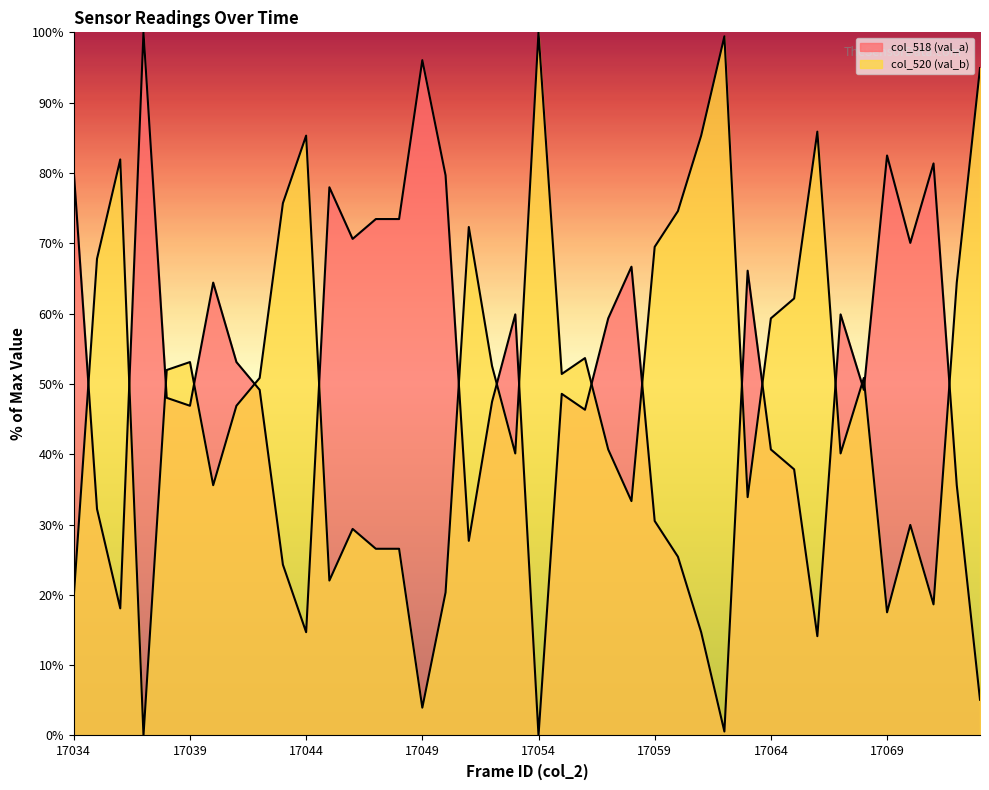

Between 17037 and 17042, which is larger?

17037